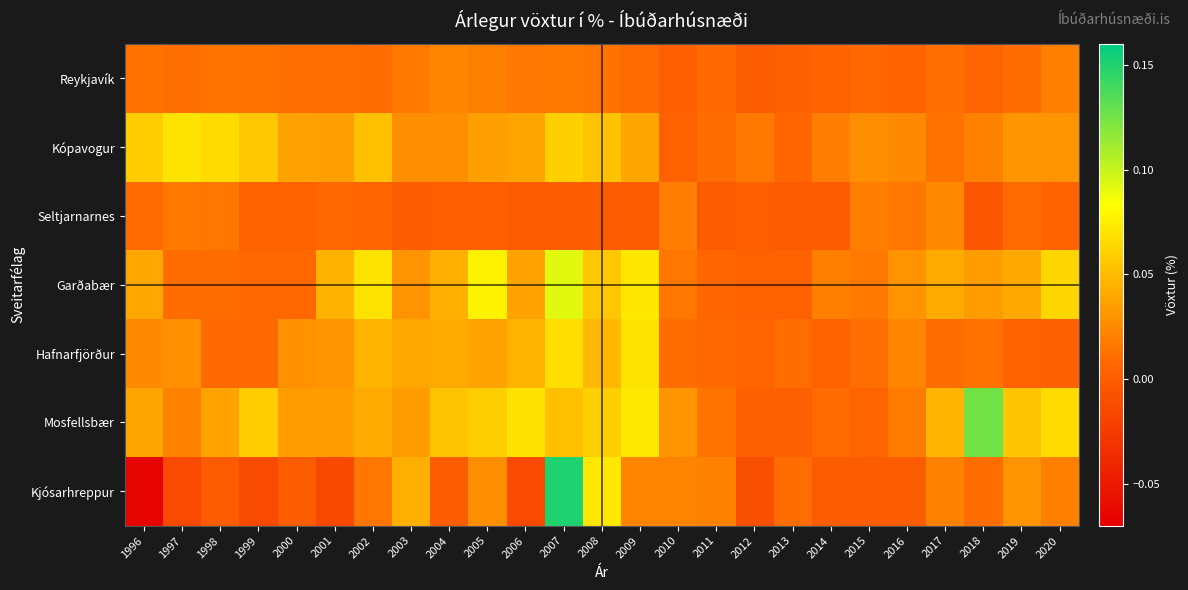

Reading left to right, transcribe all the data shown in this chart.

Reykjavík: 1996=0.0	1997=0.0	1998=0.0	1999=0.0	2000=0.0	2001=0.0	2002=0.0	2003=0.0	2004=0.0	2005=0.0	2006=0.0	2007=0.0	2008=0.0	2009=0.0	2010=0.0	2011=0.0	2012=0.0	2013=0.0	2014=0.0	2015=0.0	2016=0.0	2017=0.0	2018=0.0	2019=0.0	2020=0.0
Kópavogur: 1996=0.1	1997=0.1	1998=0.1	1999=0.1	2000=0.0	2001=0.0	2002=0.1	2003=0.0	2004=0.0	2005=0.0	2006=0.0	2007=0.1	2008=0.1	2009=0.0	2010=0.0	2011=0.0	2012=0.0	2013=0.0	2014=0.0	2015=0.0	2016=0.0	2017=0.0	2018=0.0	2019=0.0	2020=0.0
Seltjarnarnes: 1996=0.0	1997=0.0	1998=0.0	1999=0.0	2000=0.0	2001=0.0	2002=0.0	2003=0.0	2004=0.0	2005=0.0	2006=-0.0	2007=0.0	2008=-0.0	2009=-0.0	2010=0.0	2011=0.0	2012=0.0	2013=-0.0	2014=0.0	2015=0.0	2016=0.0	2017=0.0	2018=-0.0	2019=0.0	2020=0.0
Garðabær: 1996=0.0	1997=0.0	1998=0.0	1999=0.0	2000=0.0	2001=0.0	2002=0.1	2003=0.0	2004=0.0	2005=0.1	2006=0.0	2007=0.1	2008=0.1	2009=0.1	2010=0.0	2011=0.0	2012=0.0	2013=0.0	2014=0.0	2015=0.0	2016=0.0	2017=0.0	2018=0.0	2019=0.0	2020=0.1
Hafnarfjörður: 1996=0.0	1997=0.0	1998=0.0	1999=0.0	2000=0.0	2001=0.0	2002=0.0	2003=0.0	2004=0.0	2005=0.0	2006=0.0	2007=0.1	2008=0.0	2009=0.1	2010=0.0	2011=0.0	2012=0.0	2013=0.0	2014=0.0	2015=0.0	2016=0.0	2017=0.0	2018=0.0	2019=0.0	2020=0.0
Mosfellsbær: 1996=0.0	1997=0.0	1998=0.0	1999=0.1	2000=0.0	2001=0.0	2002=0.0	2003=0.0	2004=0.1	2005=0.1	2006=0.1	2007=0.1	2008=0.1	2009=0.1	2010=0.0	2011=0.0	2012=0.0	2013=0.0	2014=0.0	2015=0.0	2016=0.0	2017=0.0	2018=0.1	2019=0.1	2020=0.1
Kjósarhreppur: 1996=-0.1	1997=-0.0	1998=0.0	1999=-0.0	2000=0.0	2001=-0.0	2002=0.0	2003=0.0	2004=0.0	2005=0.0	2006=-0.0	2007=0.2	2008=0.1	2009=0.0	2010=0.0	2011=0.0	2012=-0.0	2013=0.0	2014=0.0	2015=0.0	2016=0.0	2017=0.0	2018=0.0	2019=0.0	2020=0.0